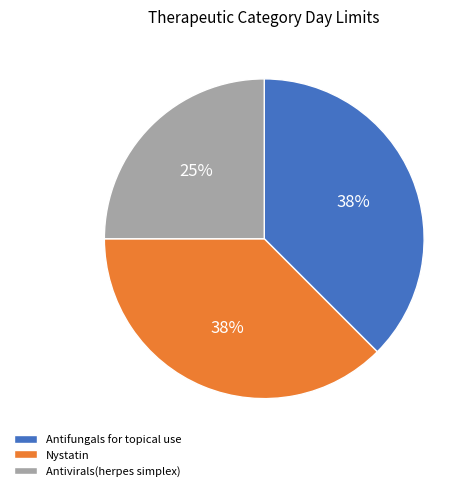

To the nearest percent, what percentage of the pie is Antivirals(herpes simplex)?

25%